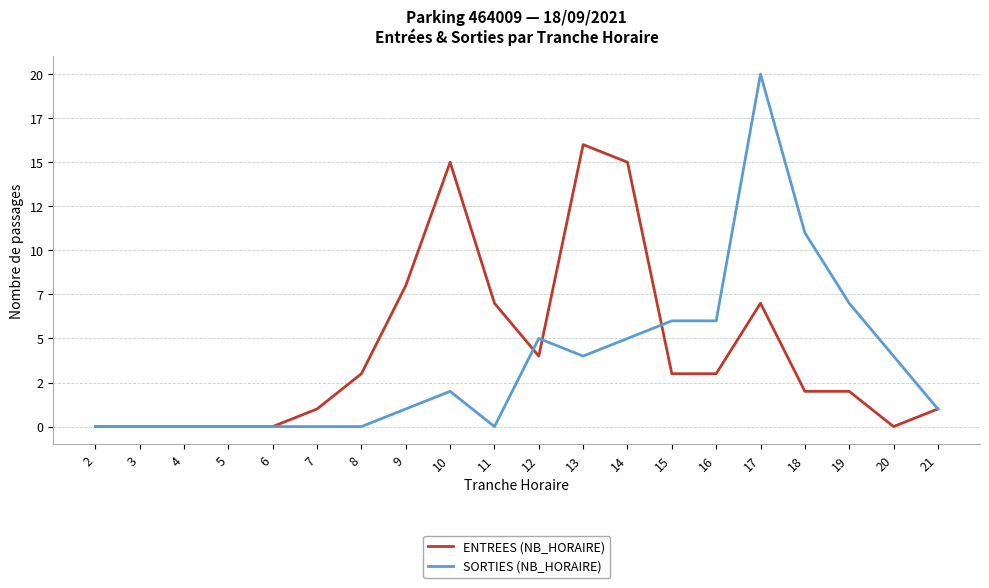

List the series in order of their overall mean, highest first.

ENTREES (NB_HORAIRE), SORTIES (NB_HORAIRE)